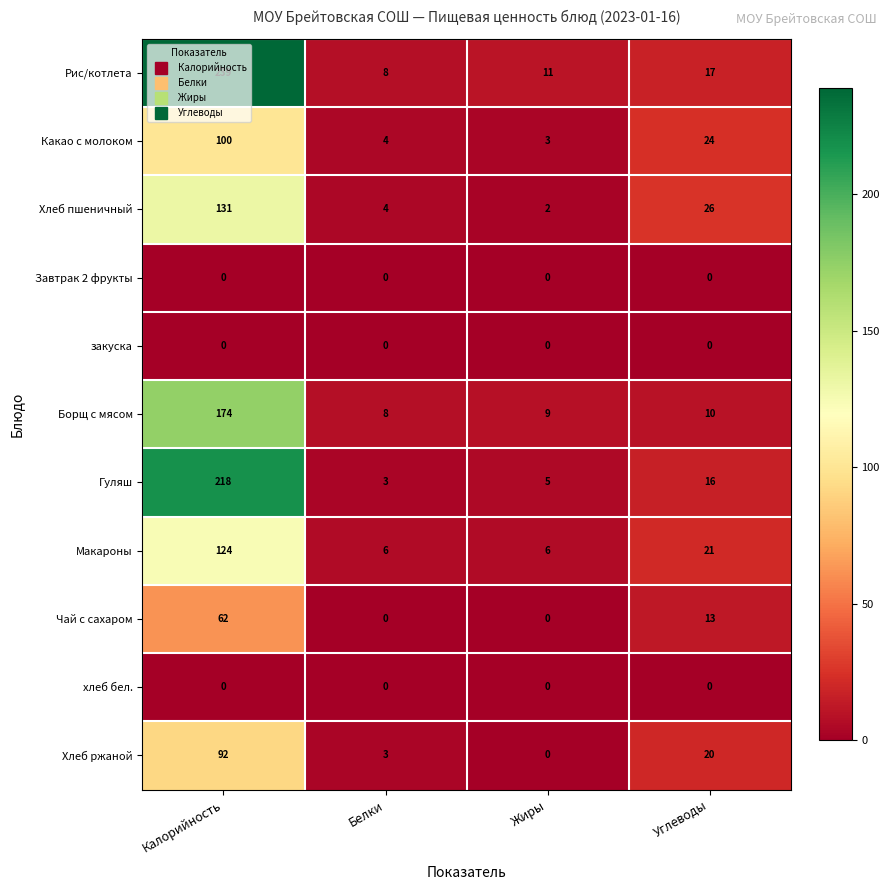

What is the spread (max minus min) of values at Белки?

8